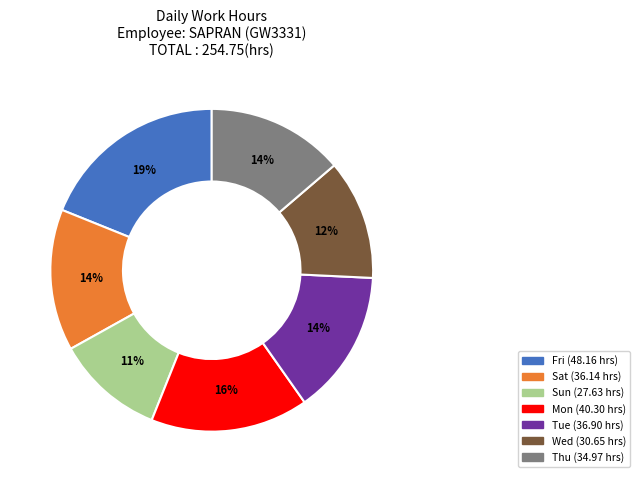

Does any single category account for the majority?

No